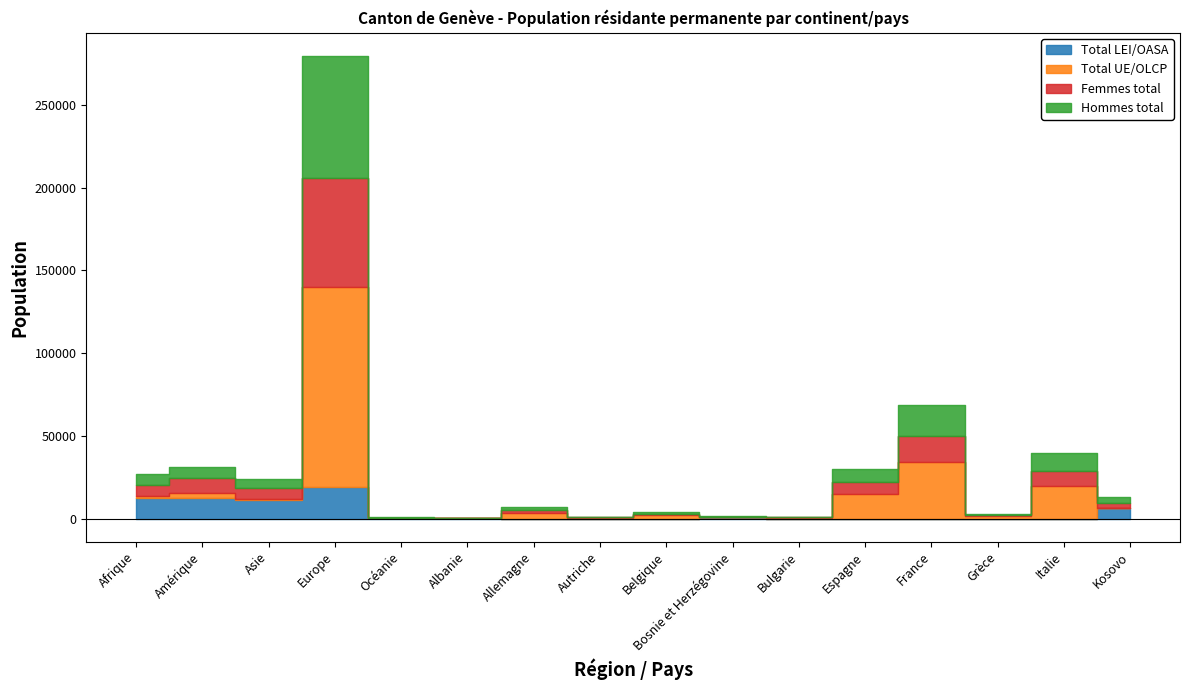

Which category has the highest value in the Total LEI/OASA series?

Europe